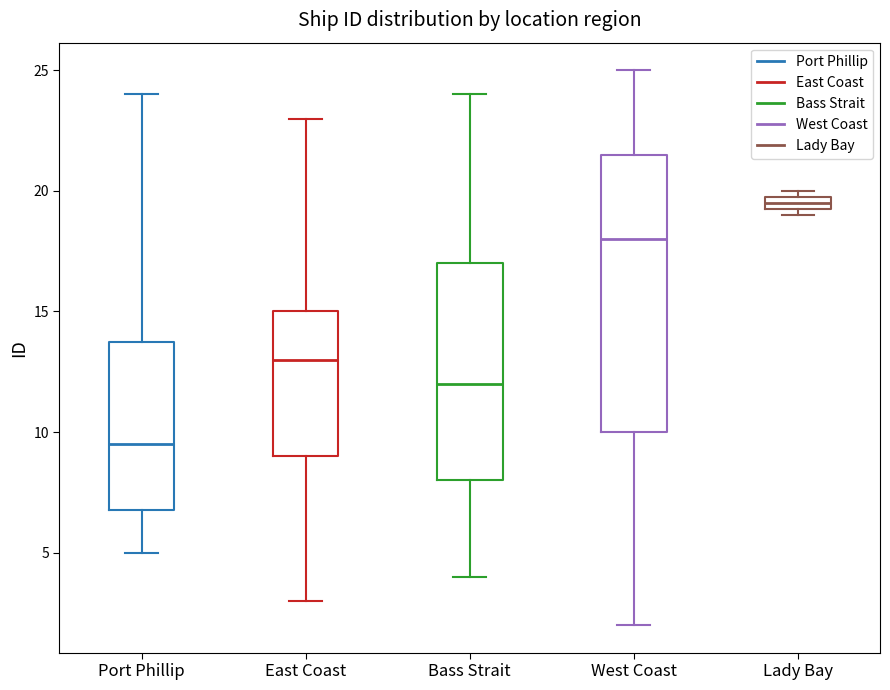

Which box is the tallest, from its lower edge to its upper edge?

West Coast